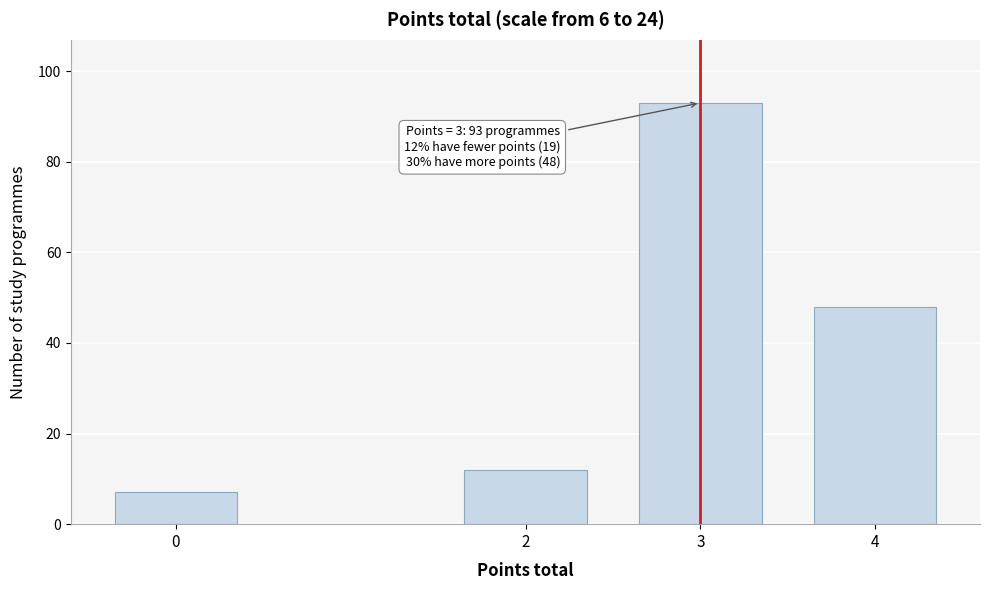

Reading left to right, transcribe all the data shown in this chart.

0=7	2=12	3=93	4=48